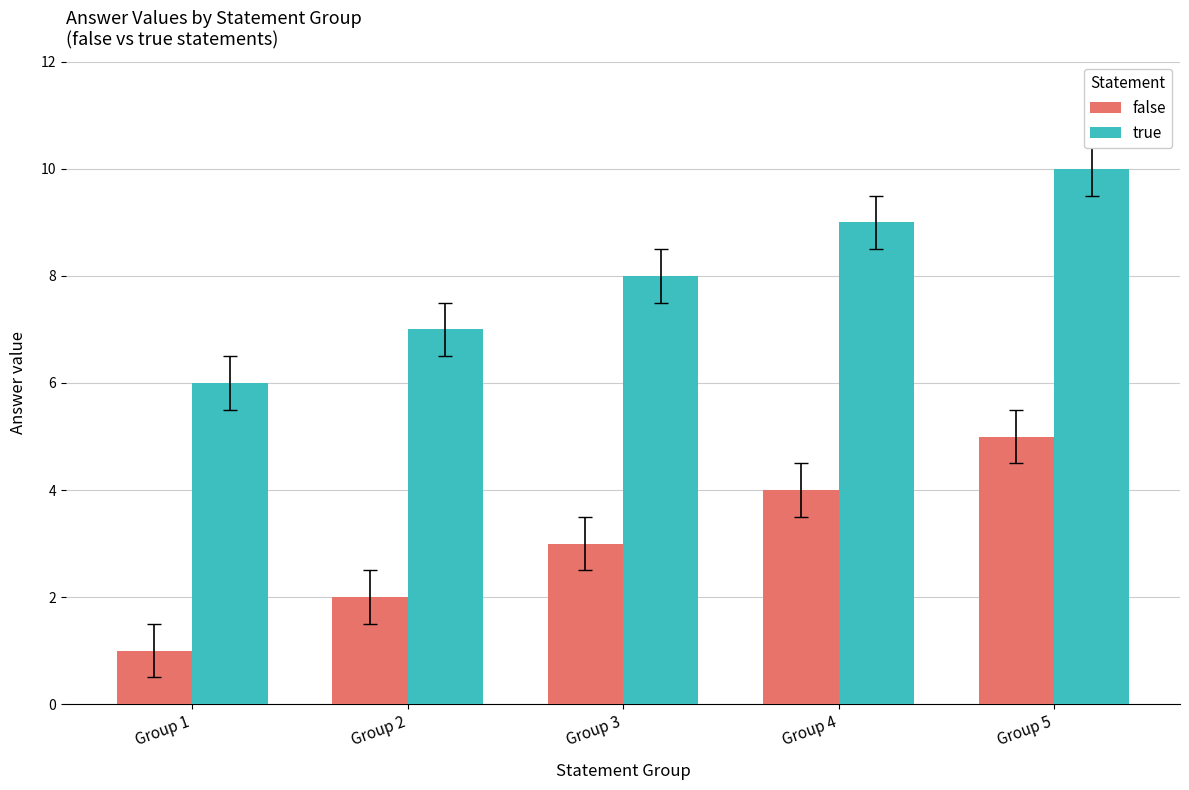

What is the total value across all series at Group 1?

7